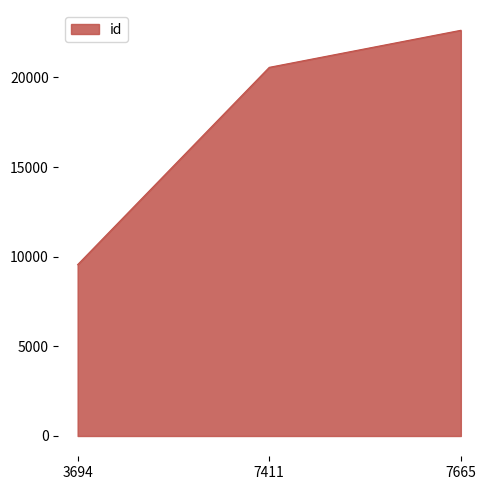

What is the difference between the maximum and minimum values?

13073